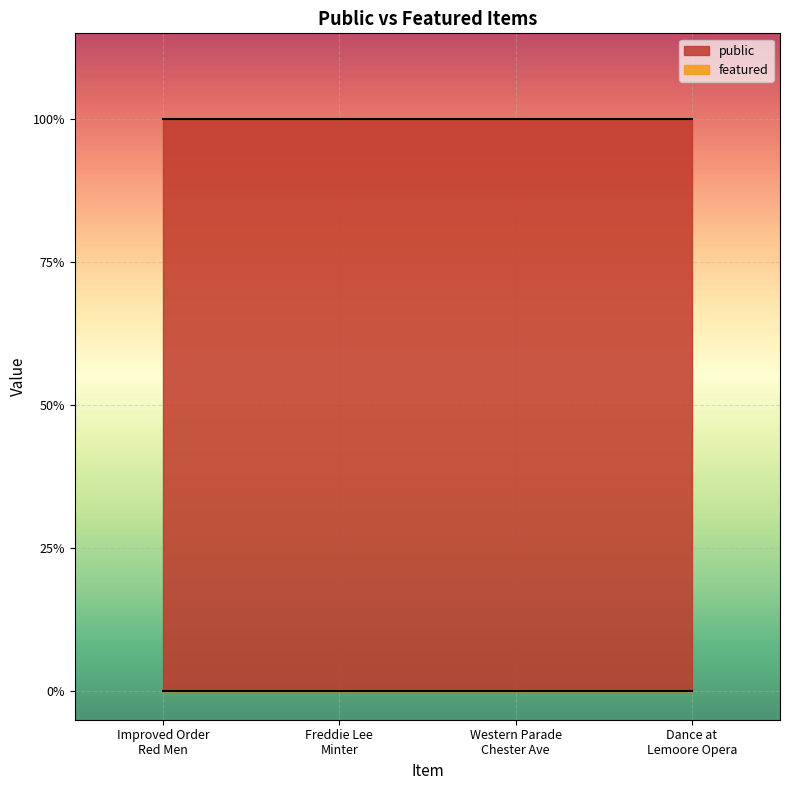

The public series shows 1 at Western Parade at Chester Avenue. True or false?

True